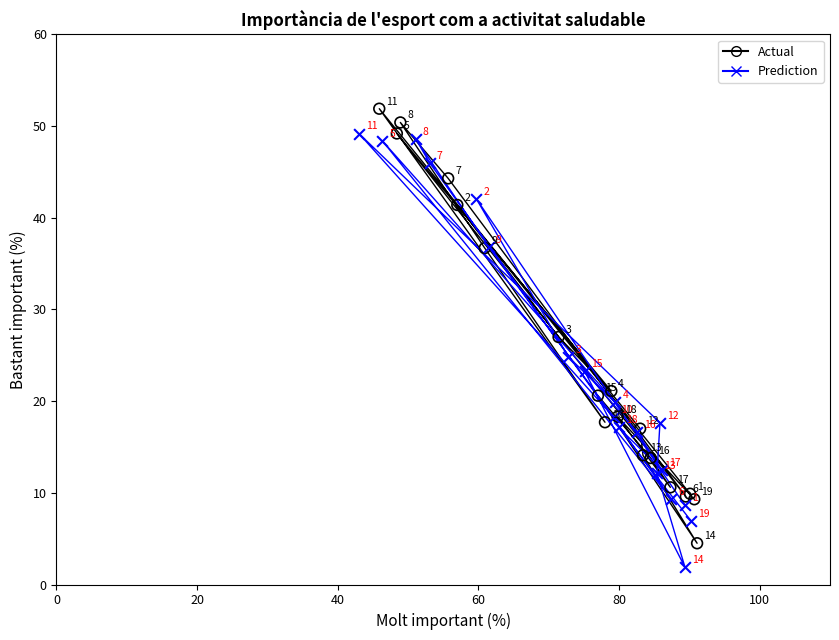

Which series has the largest Y range (max minus min)?

Actual